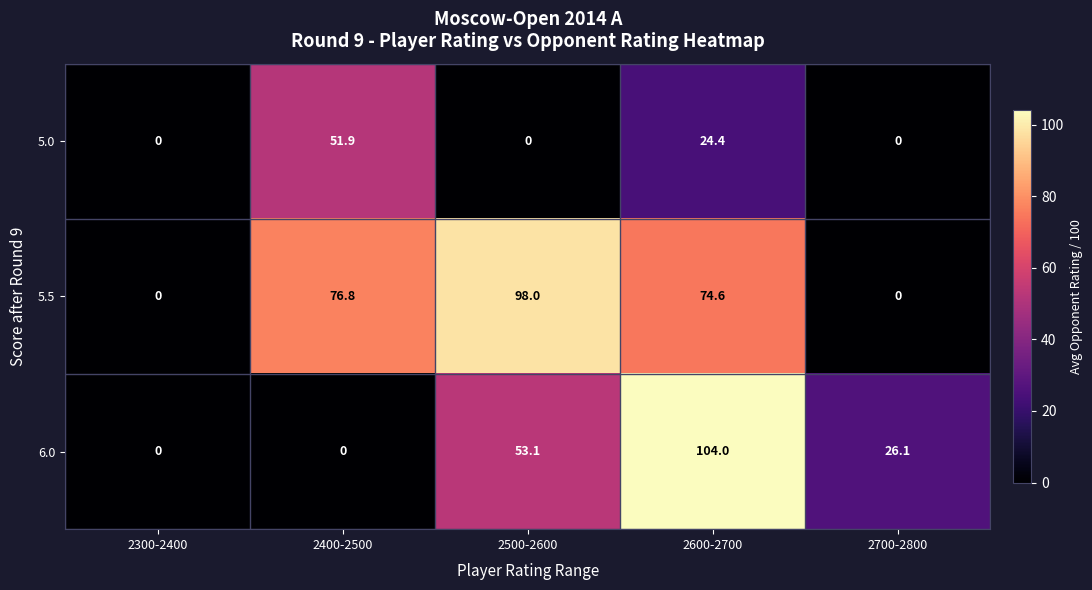

Reading left to right, transcribe all the data shown in this chart.

5.0: 0.0	51.9	0.0	24.4	0.0
5.5: 0.0	76.8	98.0	74.6	0.0
6.0: 0.0	0.0	53.1	104.0	26.1